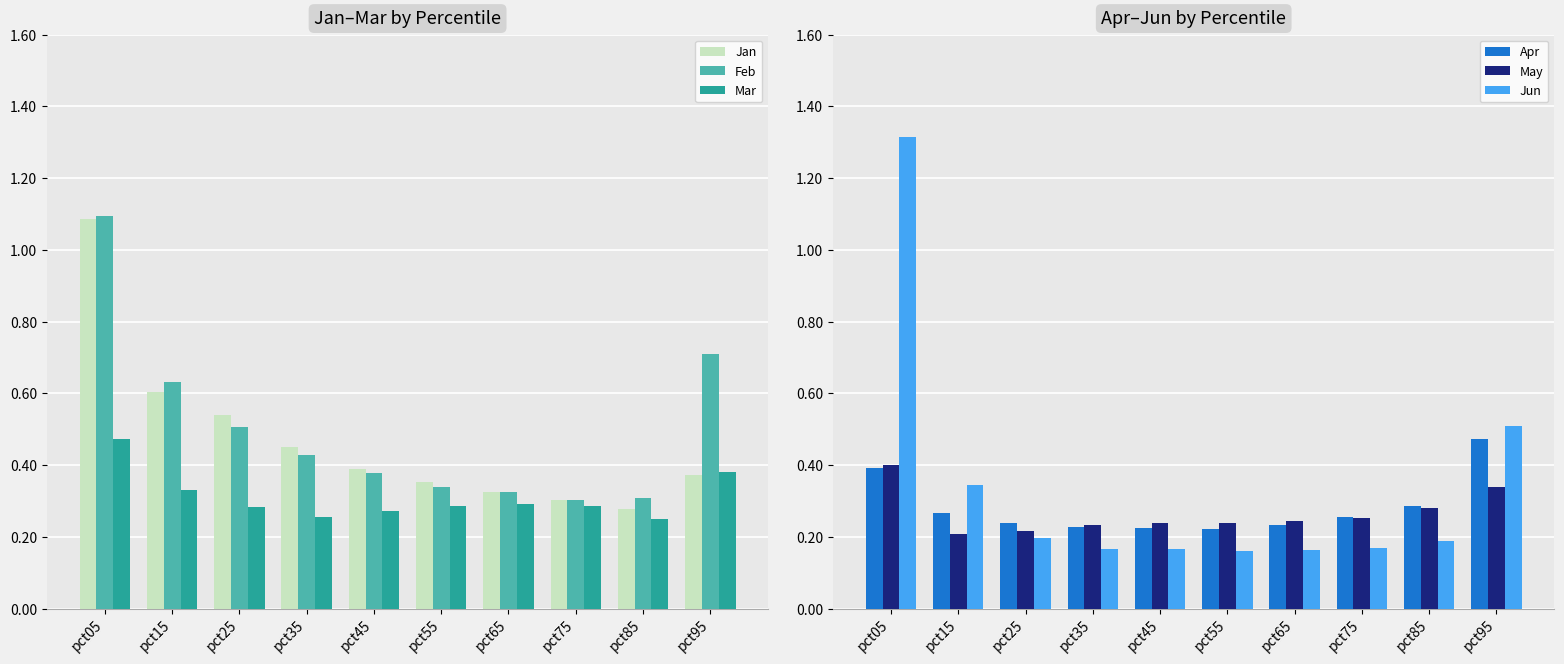

What is the value of the Apr bar at the 3rd from the left?

0.2